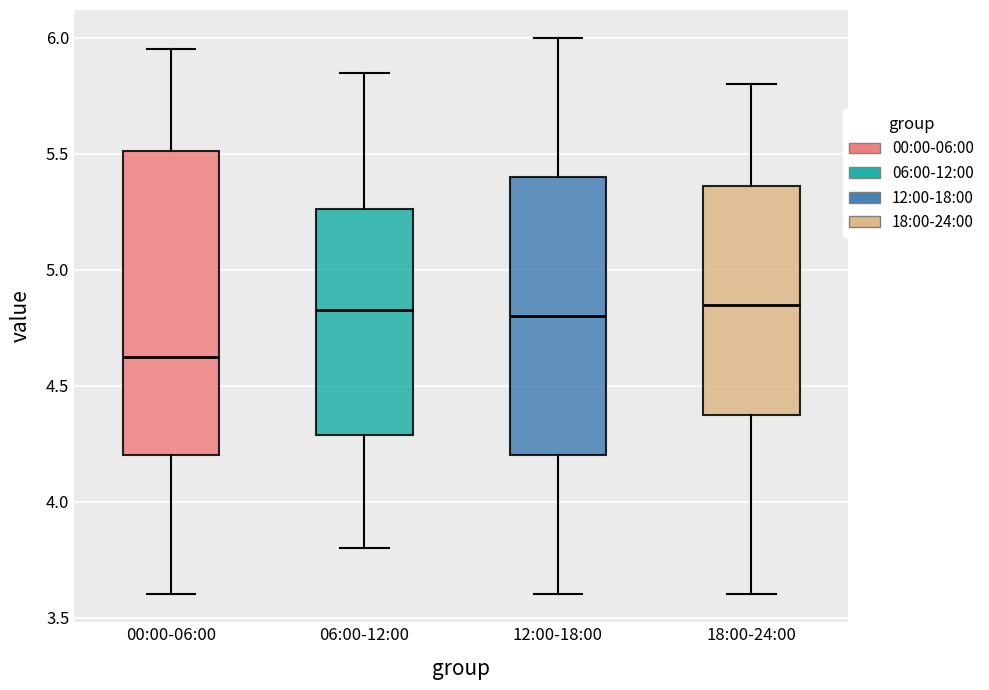

Reading left to right, read every box against the y-axis: the position of its median line, the range the box covers, and the ends of its whiskers. The values are not printed on the chart, so give them approximately, as read against the axis.

00:00-06:00: median 4.65, box 4.20 to 5.50, whiskers 3.60 to 5.95
06:00-12:00: median 4.85, box 4.30 to 5.25, whiskers 3.80 to 5.85
12:00-18:00: median 4.80, box 4.20 to 5.40, whiskers 3.60 to 6.00
18:00-24:00: median 4.85, box 4.40 to 5.35, whiskers 3.60 to 5.80